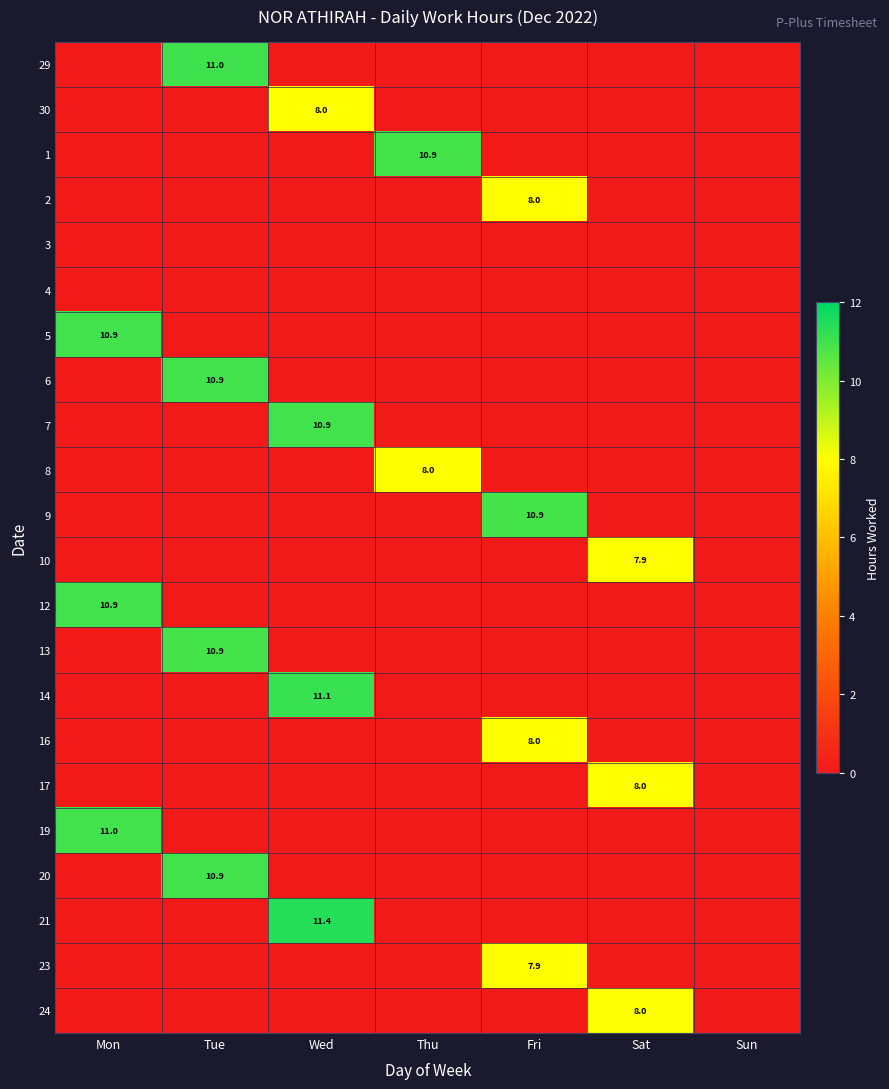

Is it true that 17 equals 11.9 at Sat?

False